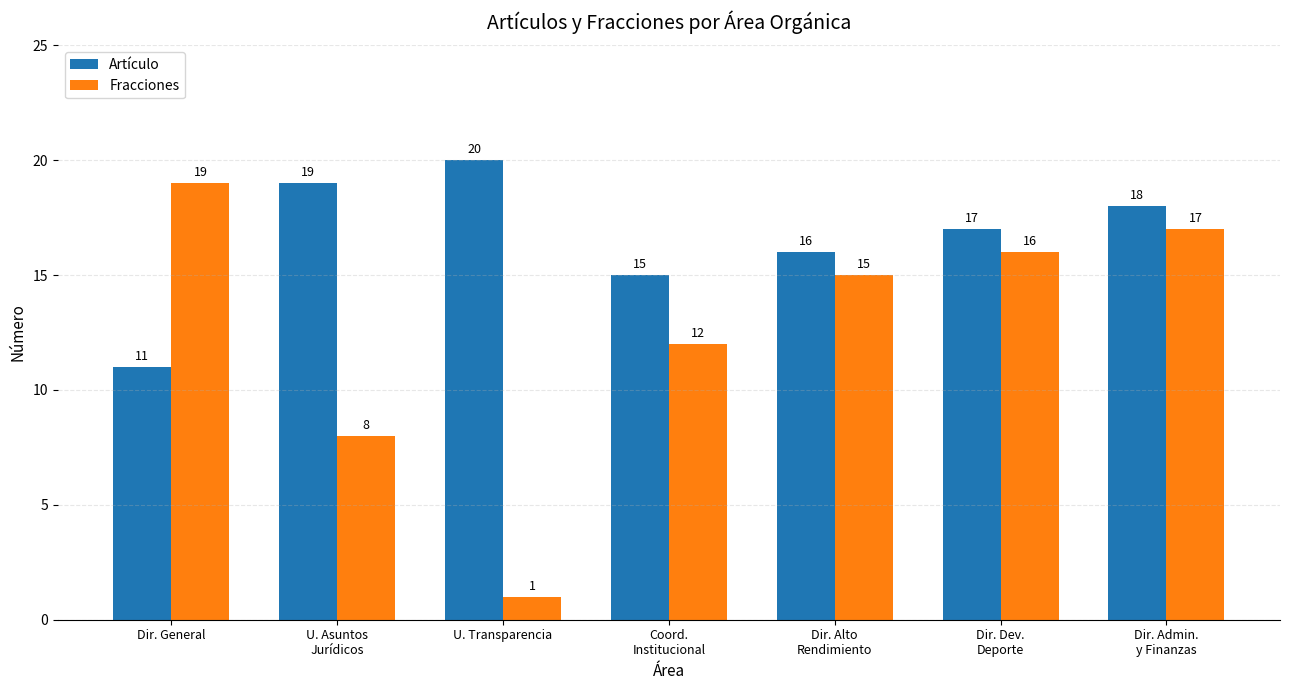

True or false: Artículo has a value of 11 at Dir. General.

True